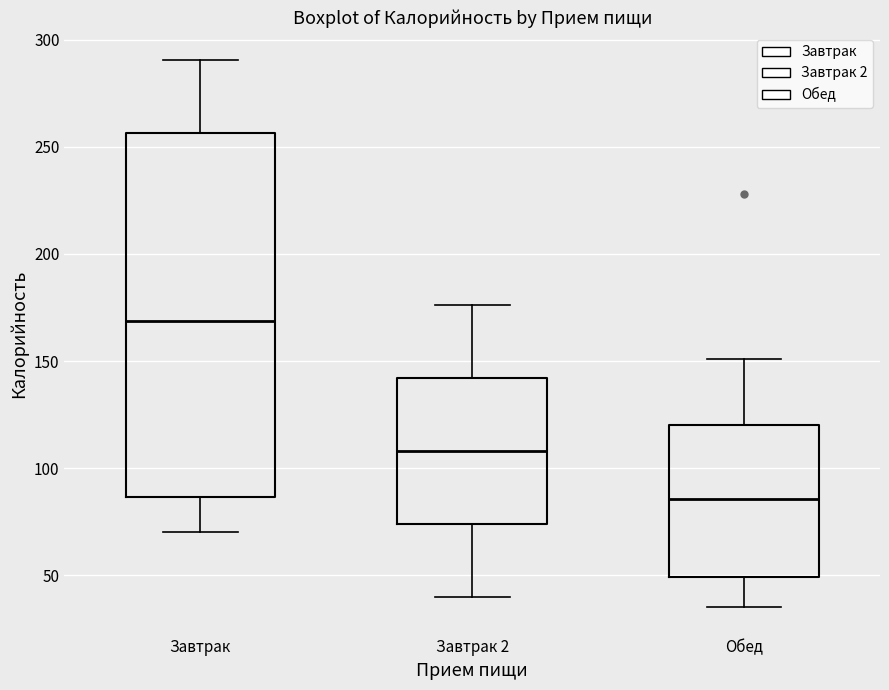

Reading left to right, read every box against the y-axis: the position of its median line, the range the box covers, and the ends of its whiskers. The values are not printed on the chart, so give them approximately, as read against the axis.

Завтрак: median 170, box 85 to 255, whiskers 70 to 290
Завтрак 2: median 110, box 75 to 140, whiskers 40 to 175
Обед: median 85, box 50 to 120, whiskers 35 to 150